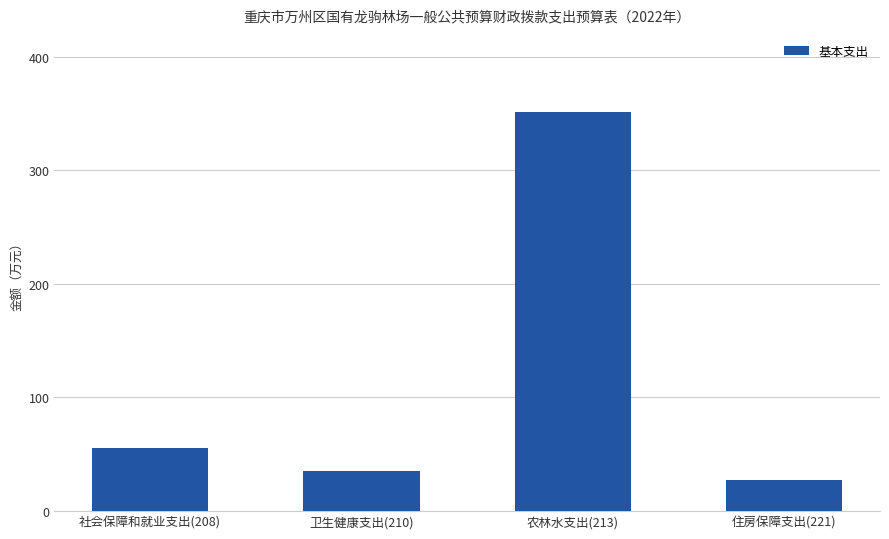

What is the change in value from 社会保障和就业支出(208) to 住房保障支出(221)?

-28.0